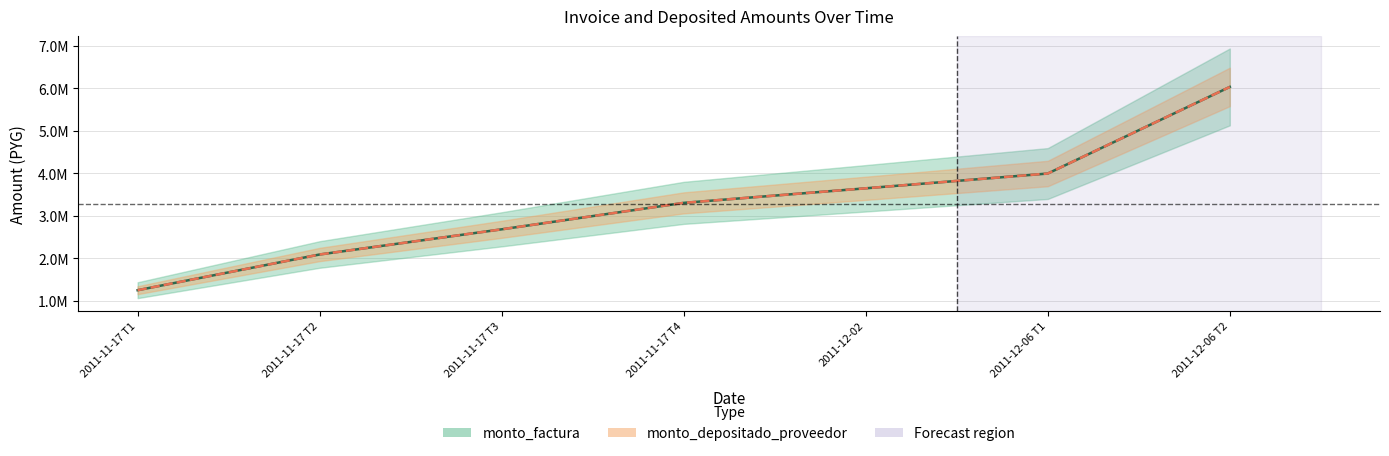

The value of monto_depositado_proveedor at 2011-12-02 is 1708861. True or false?

False